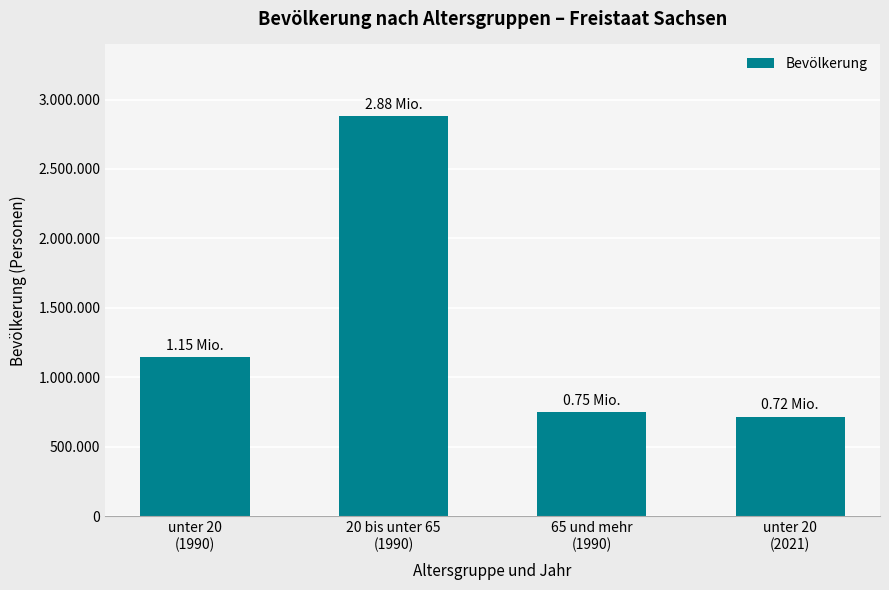

Reading right to left, extract all data points from this chart.

unter 20
(2021)=716746	65 und mehr
(1990)=751010	20 bis unter 65
(1990)=2878455	unter 20
(1990)=1146449